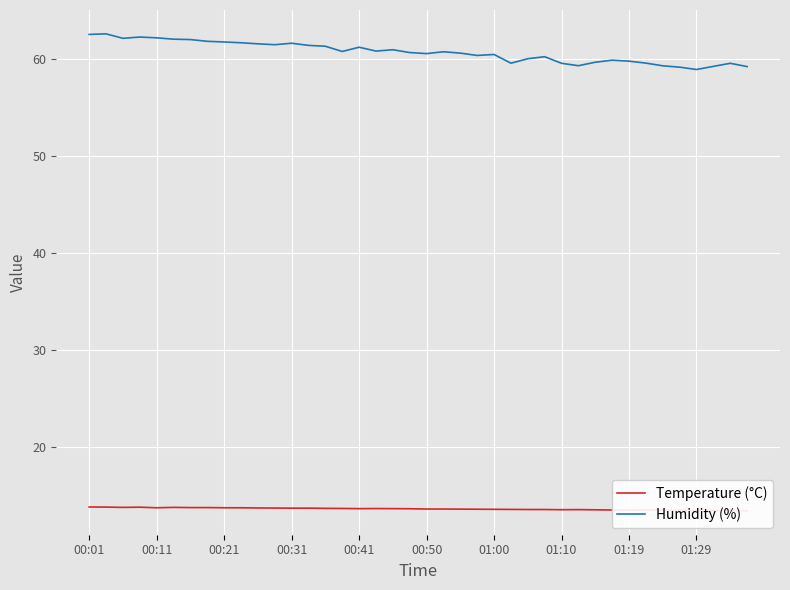

True or false: Temperature (°C) has more than 2 points higher than both neighbors.

True